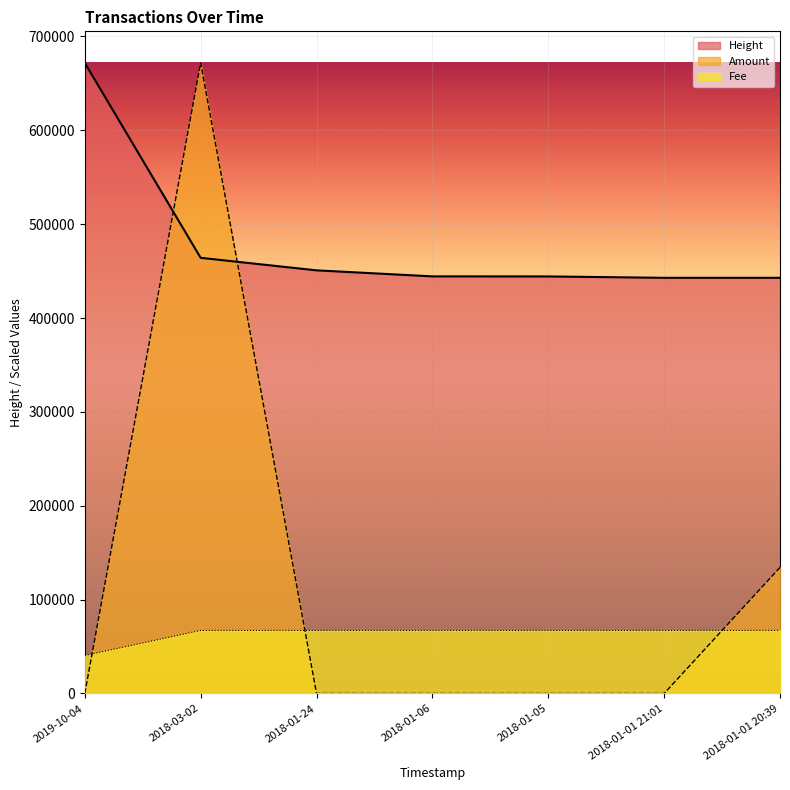

Where do Amount and Height first cross each other?

2019-10-04 and 2018-03-02